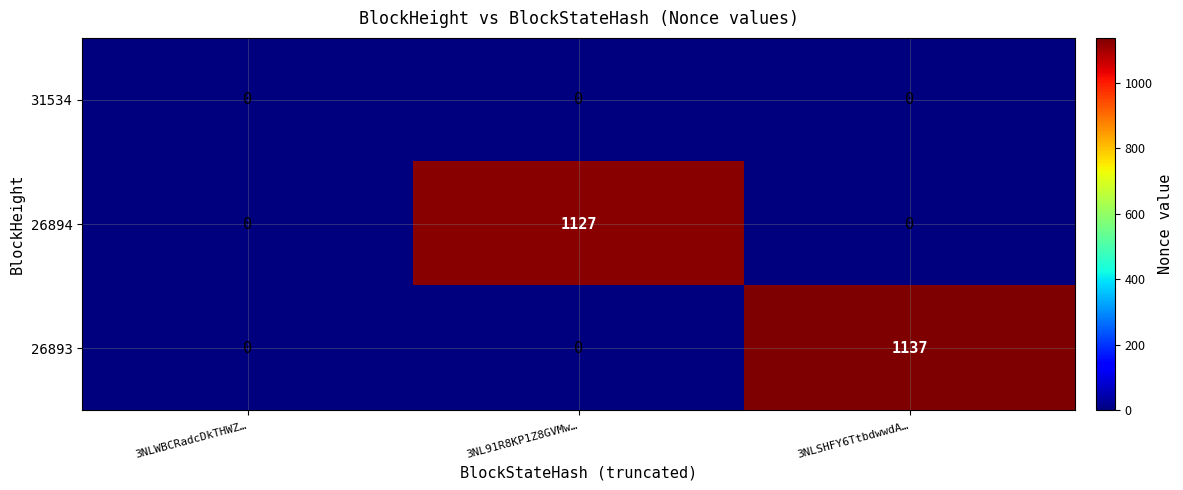

Reading right to left, what are all the values shown in this chart?

31534: 3NLSHFY6TtbdwwdA…=0	3NL91R8KP1Z8GVMw…=0	3NLWBCRadcDkTHWZ…=0
26894: 3NLSHFY6TtbdwwdA…=0	3NL91R8KP1Z8GVMw…=1127	3NLWBCRadcDkTHWZ…=0
26893: 3NLSHFY6TtbdwwdA…=1137	3NL91R8KP1Z8GVMw…=0	3NLWBCRadcDkTHWZ…=0